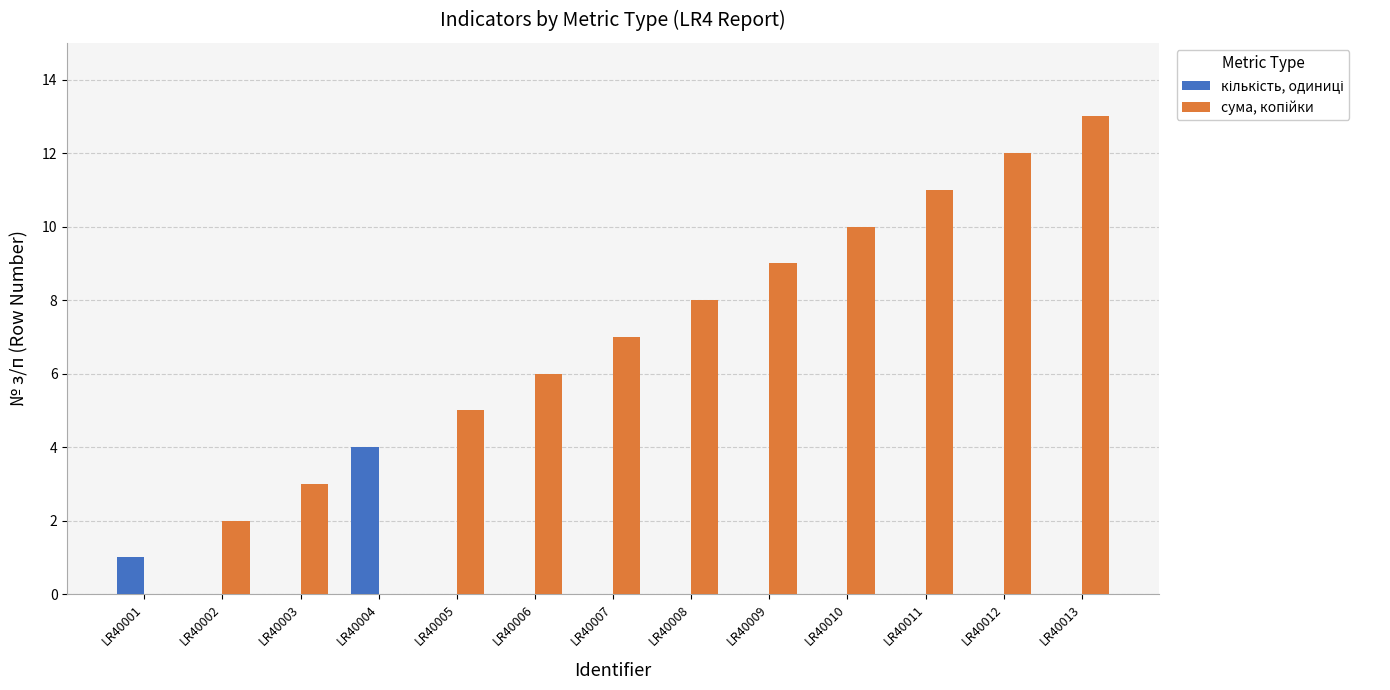

How many groups of bars are there?

13